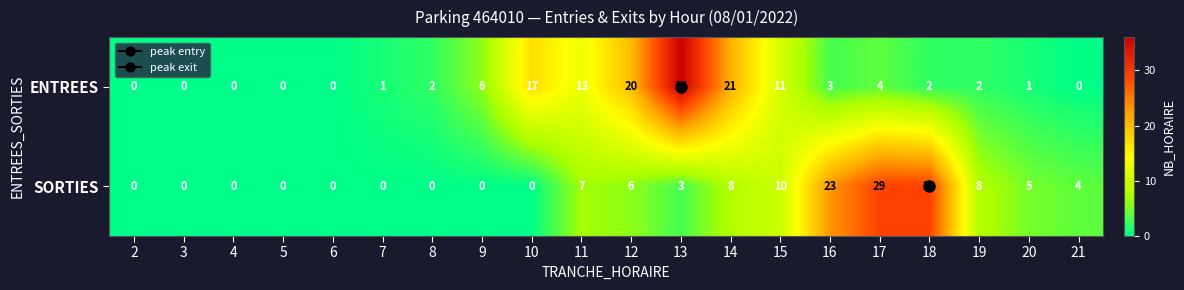

What is the difference between the second highest and second lowest values in the ENTREES series?

21